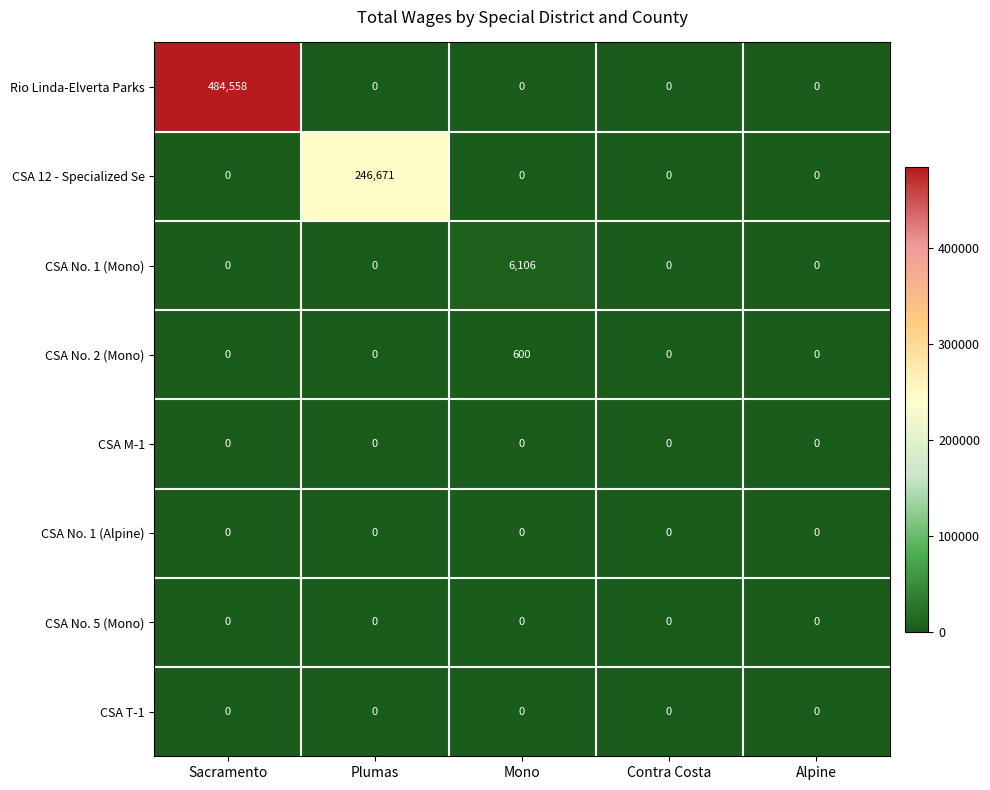

At which category does the chart reach its peak across all series?

Sacramento